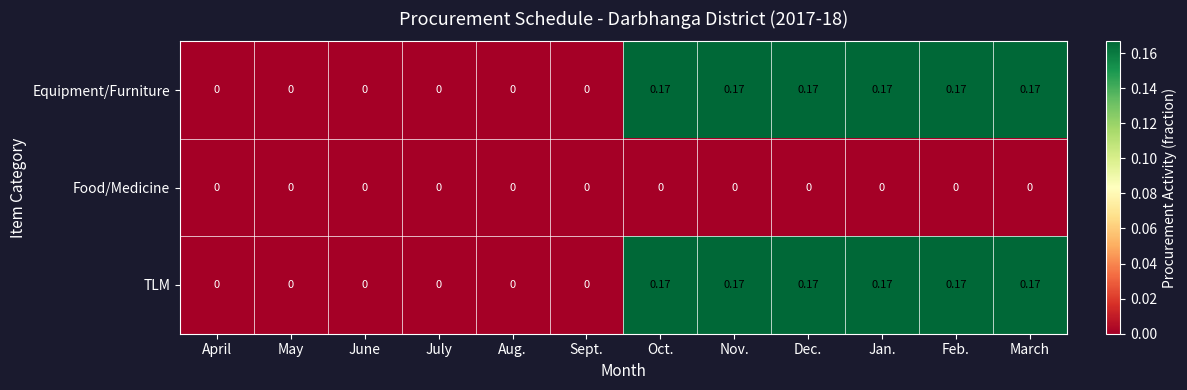

How many distinct data groups are displayed?

3